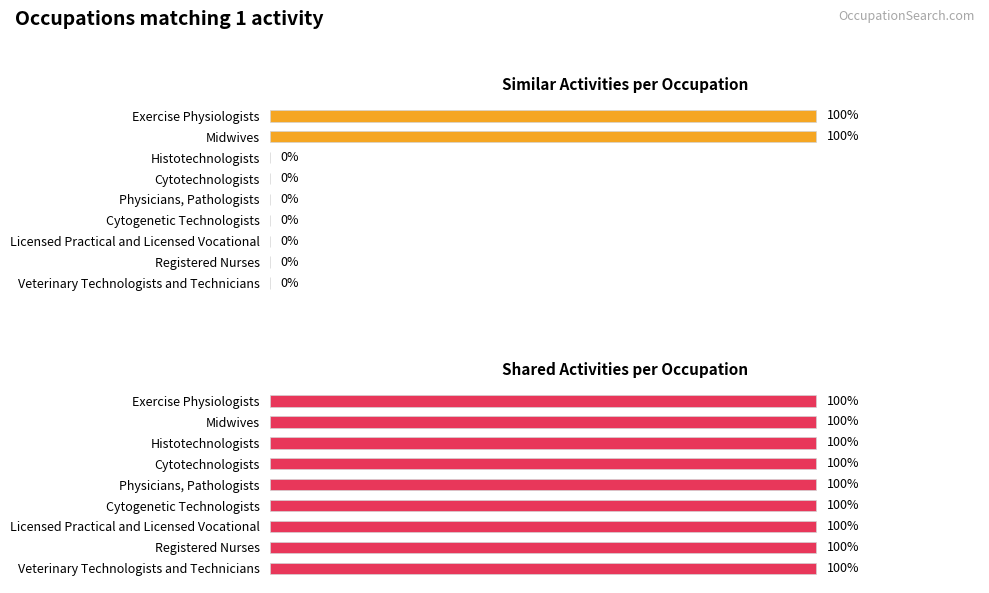

How many positive values does the Similar Activities series have?

2